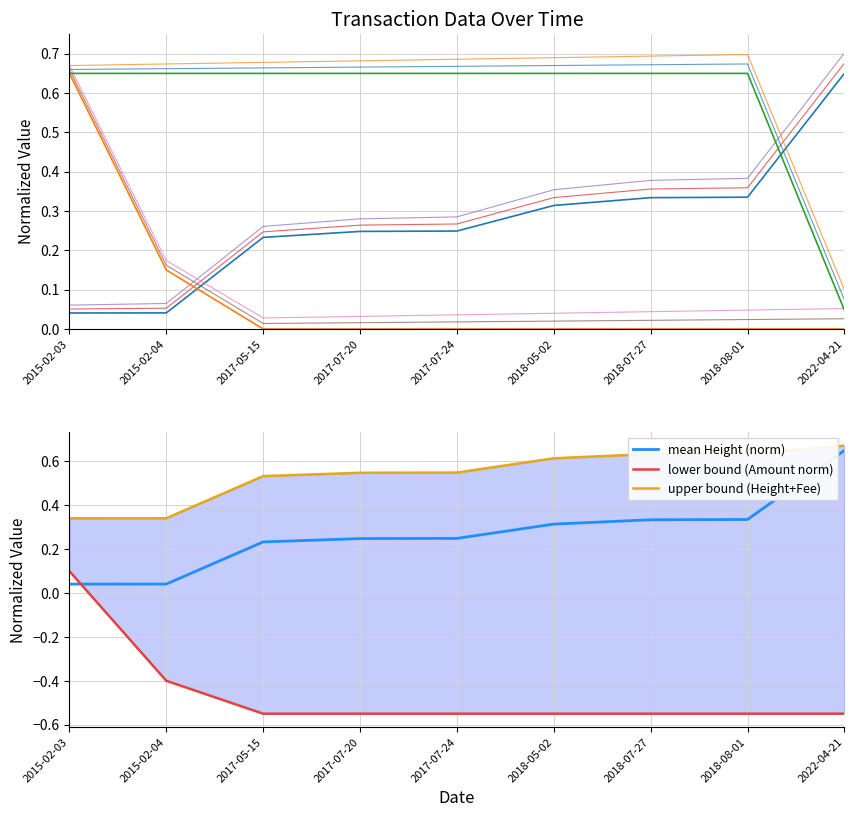

Is the value of Fee at 2015-02-04 greater than the value of Amount at 2018-07-27?

Yes